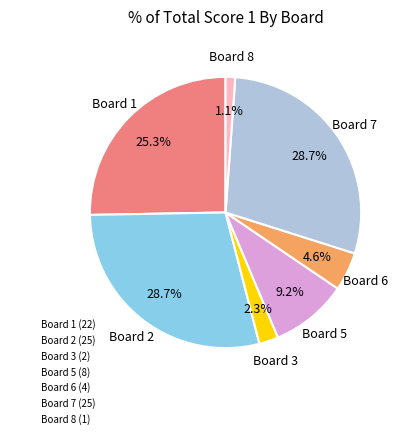

Do Board 5 (8) and Board 8 (1) together represent more than half of the pie?

No